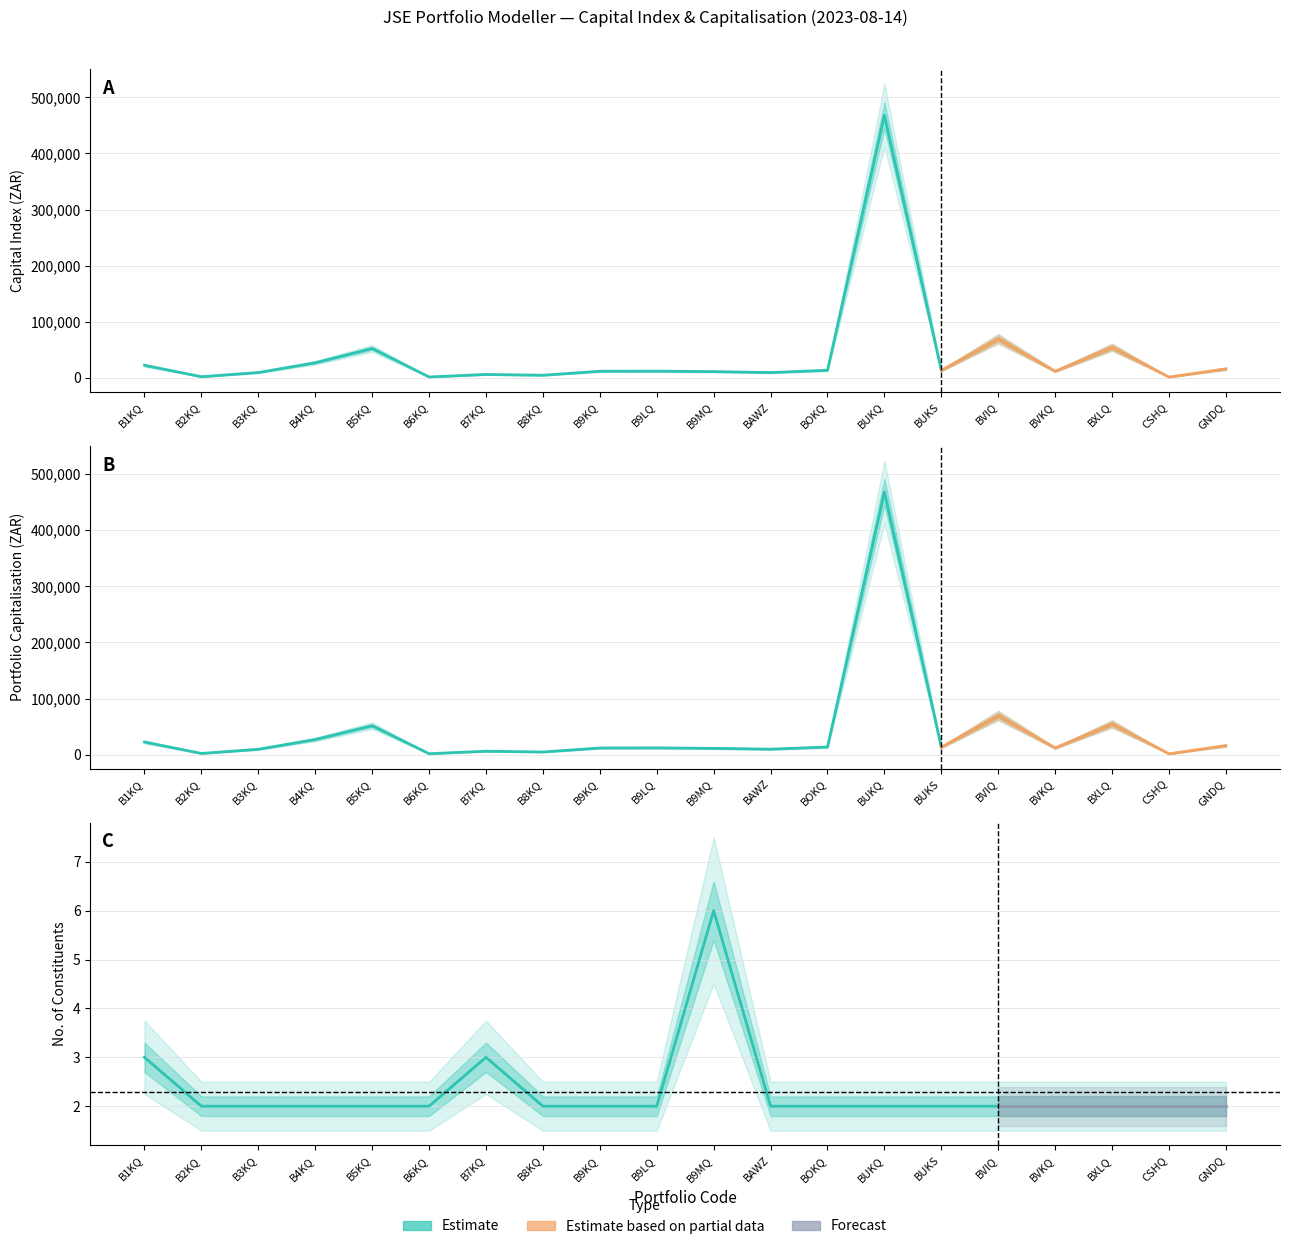

Where does the Portfolio Capitalisation series first go above 11975?

B1KQ